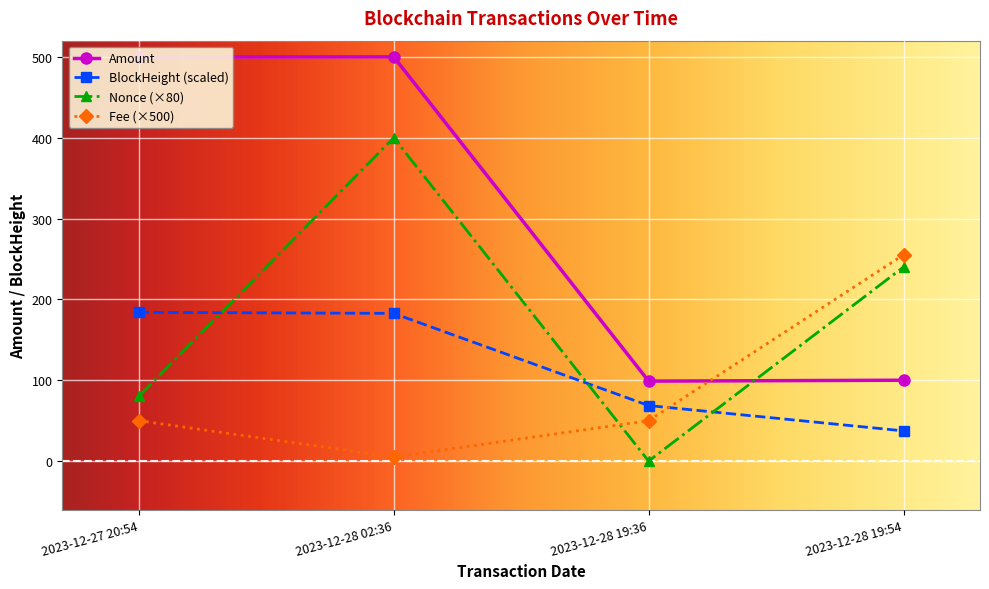

What is the total value across all series at 2023-12-28 19:54?

632.4